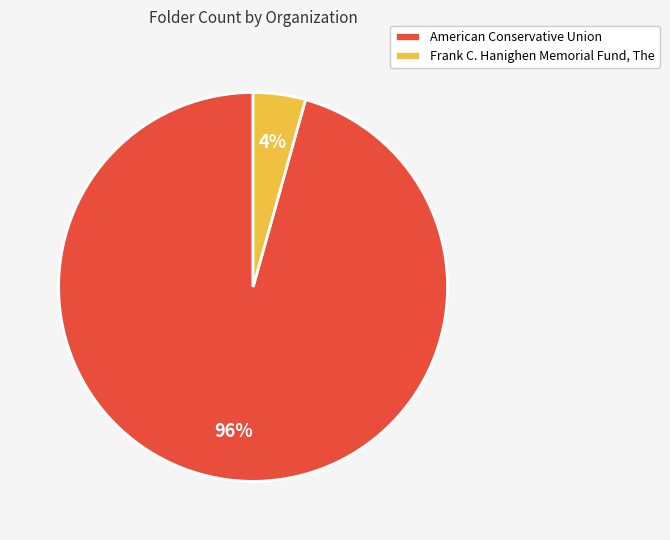

How many segments does this pie chart have?

2